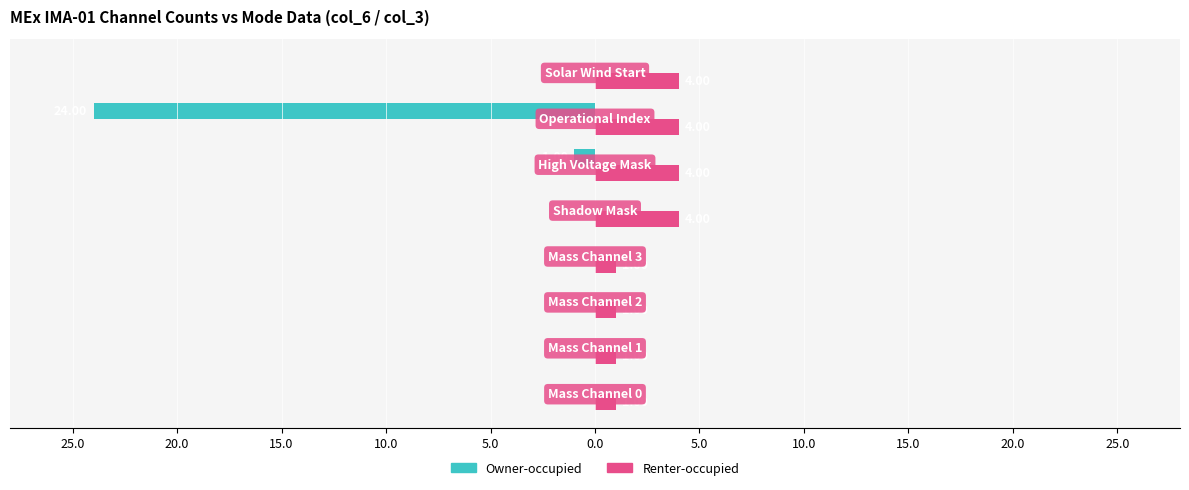

What is the minimum value for Renter-occupied?

1